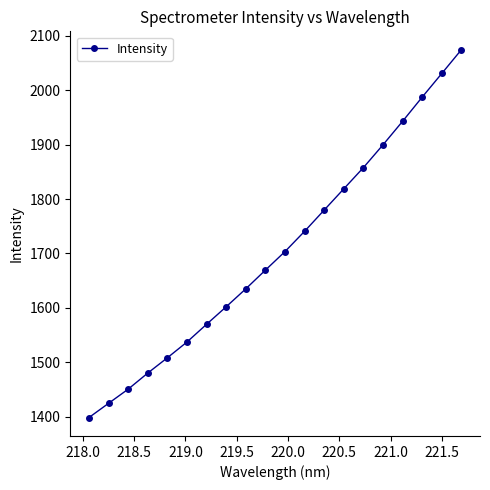

What is the maximum value shown in the chart?

2074.3